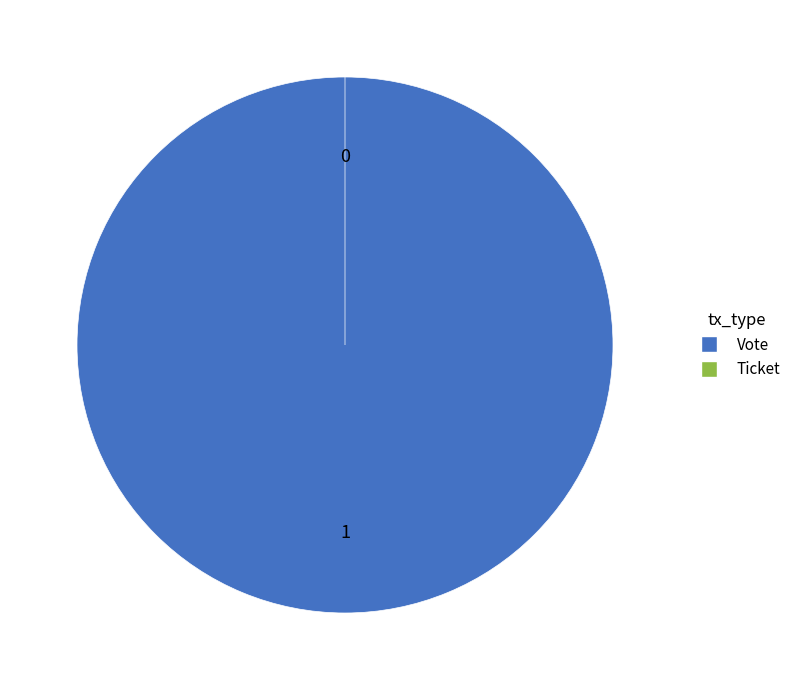

What is the largest slice in the pie chart?

Vote